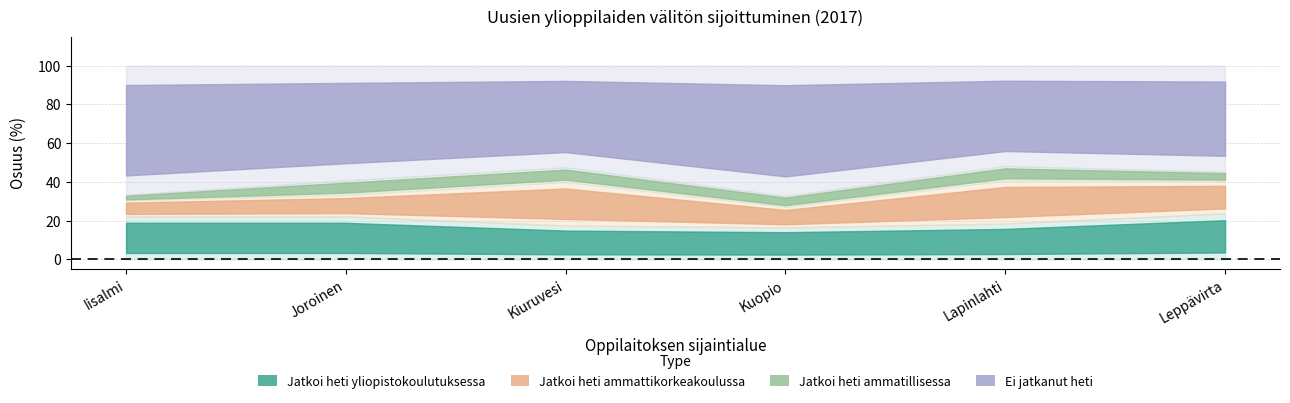

List the series in order of their peak value, highest first.

Ei jatkanut heti, Jatkoi heti yliopistokoulutuksessa, Jatkoi heti ammattikorkeakoulussa, Jatkoi heti ammatillisessa